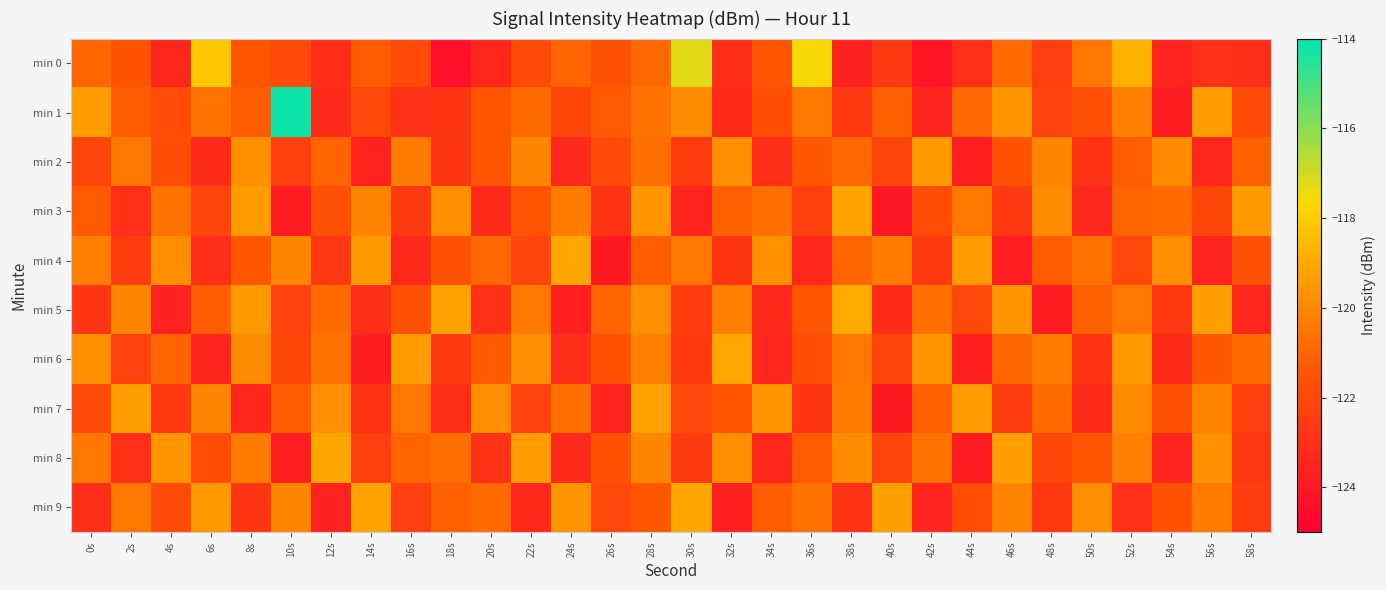

Reading left to right, what are all the values shown in this chart?

min 0: 0s=-121.0	2s=-121.6	4s=-123.4	6s=-118.1	8s=-121.5	10s=-121.9	12s=-123.1	14s=-121.3	16s=-121.9	18s=-124.4	20s=-123.4	22s=-121.9	24s=-121.0	26s=-121.7	28s=-120.9	30s=-117.3	32s=-123.1	34s=-121.5	36s=-117.5	38s=-123.6	40s=-122.6	42s=-124.1	44s=-123.0	46s=-120.8	48s=-122.4	50s=-120.5	52s=-118.8	54s=-123.5	56s=-122.9	58s=-123.1
min 1: 0s=-119.3	2s=-121.3	4s=-121.8	6s=-120.6	8s=-121.3	10s=-114.2	12s=-123.2	14s=-122.0	16s=-122.9	18s=-122.7	20s=-121.5	22s=-120.8	24s=-122.1	26s=-121.3	28s=-120.6	30s=-119.9	32s=-123.2	34s=-121.8	36s=-120.4	38s=-122.7	40s=-121.1	42s=-123.5	44s=-120.9	46s=-119.6	48s=-122.3	50s=-121.7	52s=-120.2	54s=-123.8	56s=-119.4	58s=-121.9
min 2: 0s=-122.1	2s=-120.5	4s=-121.8	6s=-123.2	8s=-119.7	10s=-122.4	12s=-121.0	14s=-123.6	16s=-120.3	18s=-122.8	20s=-121.5	22s=-120.1	24s=-123.3	26s=-121.9	28s=-120.7	30s=-122.5	32s=-119.8	34s=-123.1	36s=-121.4	38s=-120.9	40s=-122.2	42s=-119.5	44s=-123.7	46s=-121.6	48s=-120.0	50s=-122.9	52s=-121.2	54s=-119.9	56s=-123.4	58s=-121.1
min 3: 0s=-121.3	2s=-123.0	4s=-120.6	6s=-122.2	8s=-119.4	10s=-123.8	12s=-121.7	14s=-120.1	16s=-122.6	18s=-119.8	20s=-123.2	22s=-121.5	24s=-120.3	26s=-122.9	28s=-119.6	30s=-123.5	32s=-121.1	34s=-120.7	36s=-122.4	38s=-119.2	40s=-124.0	42s=-121.8	44s=-120.4	46s=-122.7	48s=-119.9	50s=-123.3	52s=-121.0	54s=-120.8	56s=-122.1	58s=-119.5
min 4: 0s=-120.2	2s=-122.5	4s=-119.8	6s=-123.1	8s=-121.4	10s=-120.0	12s=-122.7	14s=-119.5	16s=-123.3	18s=-121.6	20s=-120.9	22s=-122.2	24s=-119.1	26s=-123.9	28s=-121.2	30s=-120.5	32s=-122.8	34s=-119.7	36s=-123.4	38s=-121.0	40s=-120.3	42s=-122.6	44s=-119.4	46s=-123.7	48s=-121.3	50s=-120.6	52s=-122.0	54s=-119.8	56s=-123.5	58s=-121.7
min 5: 0s=-122.8	2s=-120.1	4s=-123.6	6s=-121.2	8s=-119.5	10s=-122.3	12s=-120.8	14s=-123.1	16s=-121.7	18s=-119.2	20s=-122.9	22s=-120.4	24s=-123.7	26s=-121.0	28s=-119.8	30s=-122.5	32s=-120.2	34s=-123.3	36s=-121.5	38s=-119.0	40s=-123.2	42s=-120.7	44s=-122.0	46s=-119.6	48s=-123.8	50s=-121.1	52s=-120.5	54s=-122.7	56s=-119.3	58s=-123.4
min 6: 0s=-119.7	2s=-122.3	4s=-121.0	6s=-123.5	8s=-119.9	10s=-122.1	12s=-120.6	14s=-123.8	16s=-119.4	18s=-122.6	20s=-121.3	22s=-119.8	24s=-123.1	26s=-121.6	28s=-120.2	30s=-122.7	32s=-119.1	34s=-123.4	36s=-121.8	38s=-120.5	40s=-122.2	42s=-119.6	44s=-123.7	46s=-121.0	48s=-120.3	50s=-122.9	52s=-119.5	54s=-123.2	56s=-121.4	58s=-120.8
min 7: 0s=-121.9	2s=-119.3	4s=-122.6	6s=-120.1	8s=-123.4	10s=-121.2	12s=-119.7	14s=-122.9	16s=-120.5	18s=-123.1	20s=-119.8	22s=-122.3	24s=-120.7	26s=-123.6	28s=-119.2	30s=-122.0	32s=-121.5	34s=-119.6	36s=-122.8	38s=-120.3	40s=-123.9	42s=-121.1	44s=-119.4	46s=-122.5	48s=-120.8	50s=-123.2	52s=-119.9	54s=-121.7	56s=-120.1	58s=-122.4
min 8: 0s=-120.5	2s=-123.0	4s=-119.6	6s=-121.8	8s=-120.3	10s=-123.7	12s=-119.1	14s=-122.4	16s=-121.0	18s=-120.7	20s=-122.9	22s=-119.4	24s=-123.2	26s=-121.6	28s=-120.0	30s=-122.6	32s=-119.8	34s=-123.4	36s=-121.3	38s=-119.9	40s=-122.2	42s=-120.6	44s=-123.8	46s=-119.3	48s=-122.1	50s=-121.5	52s=-120.2	54s=-123.5	56s=-119.7	58s=-122.7
min 9: 0s=-123.1	2s=-120.4	4s=-121.9	6s=-119.5	8s=-122.8	10s=-120.0	12s=-123.6	14s=-119.2	16s=-122.4	18s=-121.1	20s=-120.8	22s=-123.3	24s=-119.6	26s=-122.0	28s=-121.4	30s=-119.1	32s=-123.7	34s=-121.2	36s=-120.6	38s=-122.9	40s=-119.3	42s=-123.5	44s=-121.8	46s=-120.1	48s=-122.7	50s=-119.8	52s=-123.0	54s=-121.6	56s=-120.3	58s=-122.5